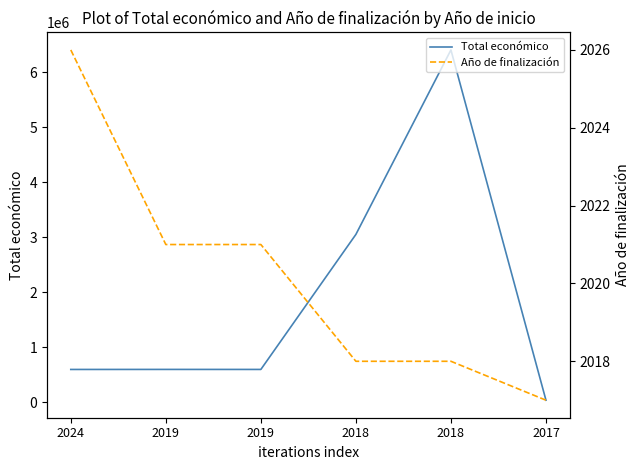

Reading left to right, transcribe all the data shown in this chart.

Total económico: 2024=599262	2019=599986	2019=599605	2018=3051573	2018=6401275	2017=40814
Año de finalización: 2024=2026	2019=2021	2019=2021	2018=2018	2018=2018	2017=2017